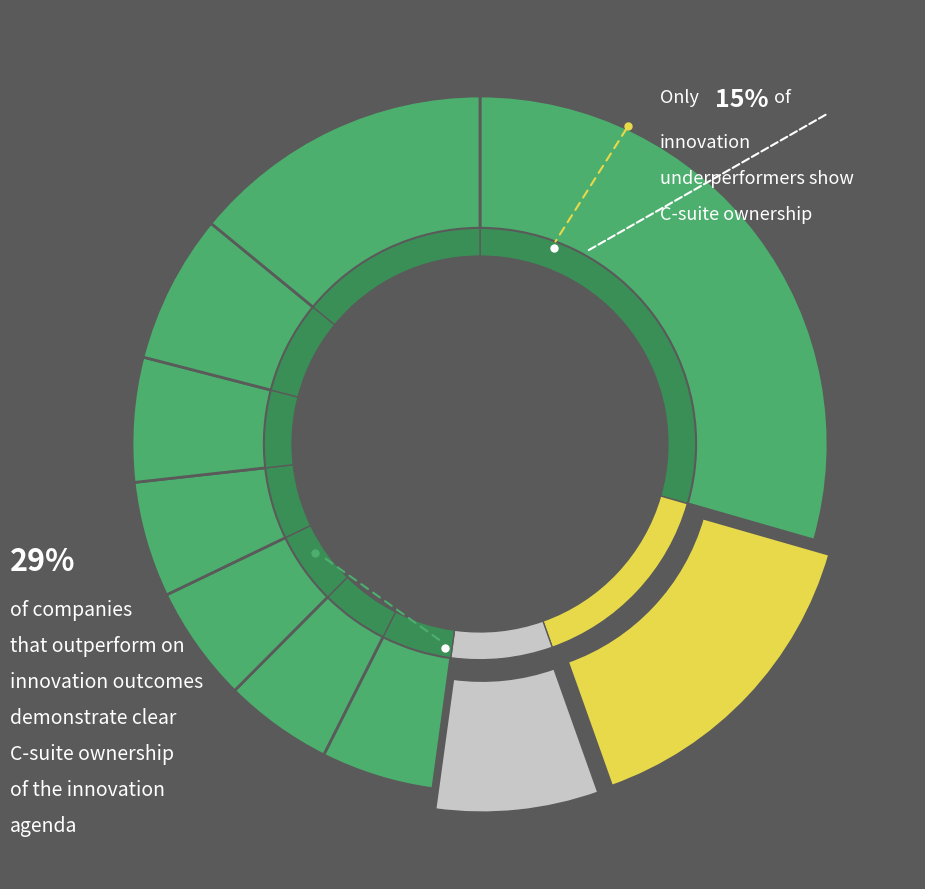

How many slices are in this pie chart?

10